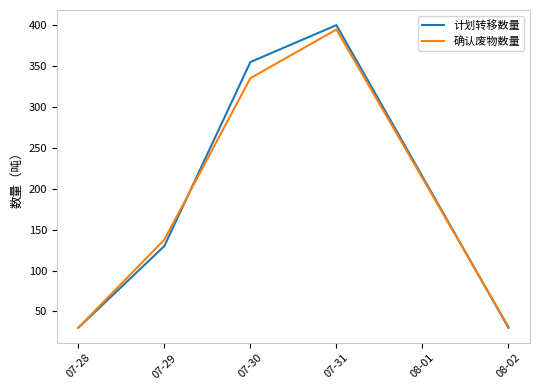

At which category is the sum across all series the highest?

07-31